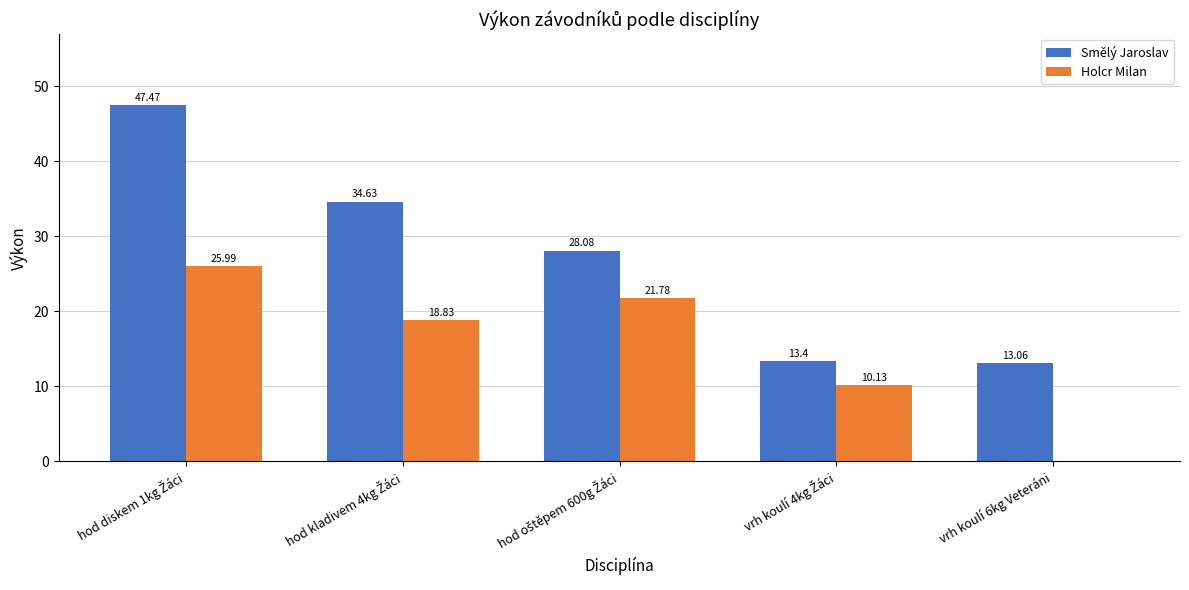

What is the average value of the Smělý Jaroslav series?

27.3